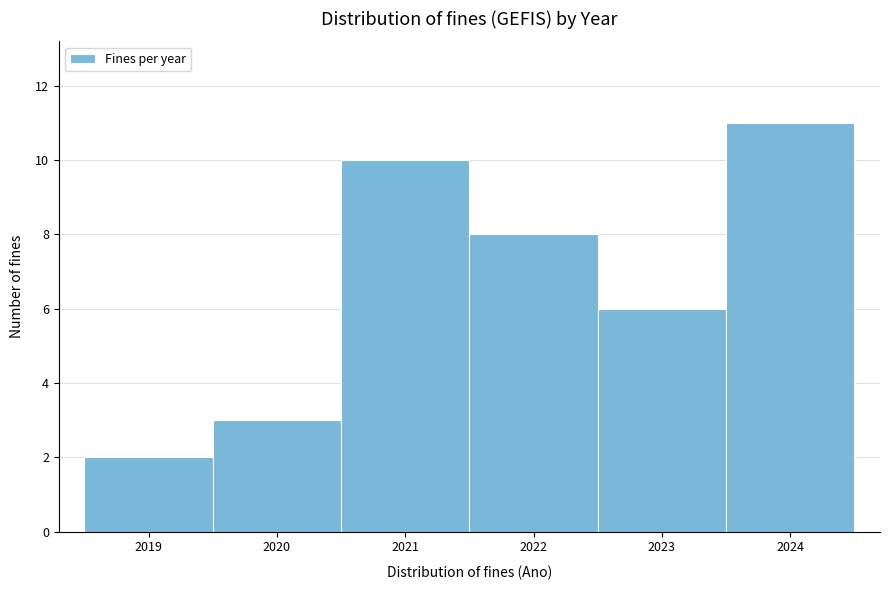

How tall is the bar that spans 2020.5 to 2021.5 on the x-axis? The values are not printed on the chart, so give them approximately, as read against the axis.

10